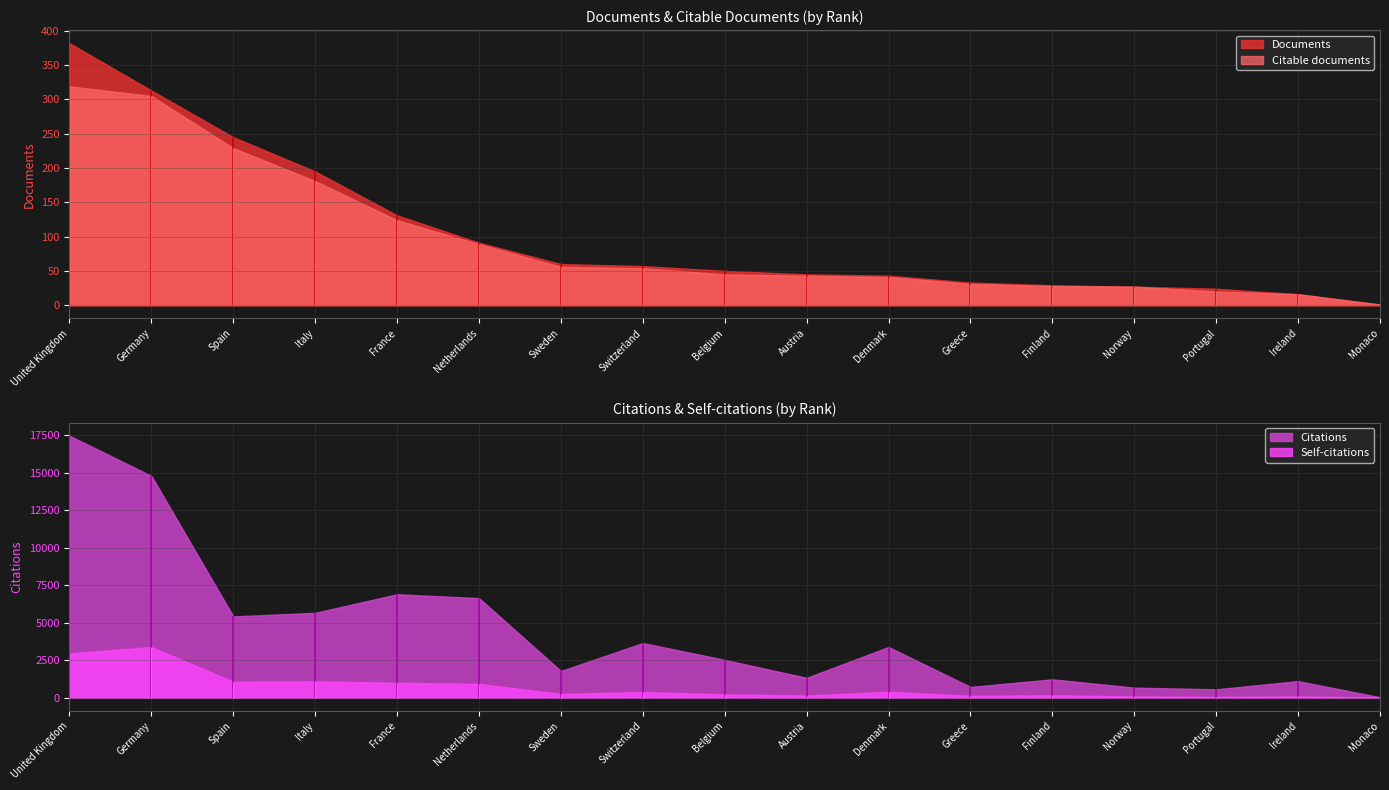

At 17, list the series in order from largest to smallest.

Citations, Documents, Citable documents, Self-citations